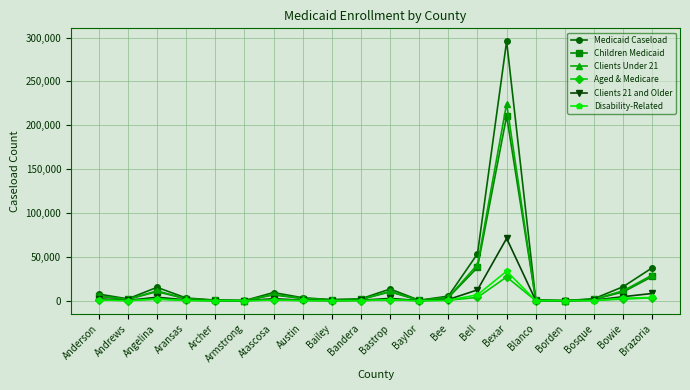

What is the maximum value for Clients 21 and Older?

71098